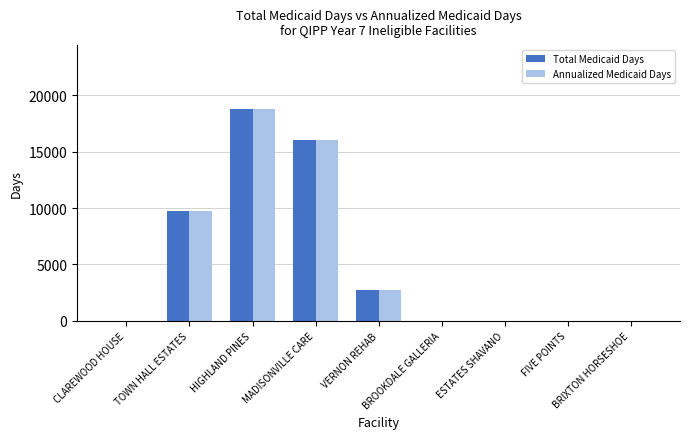

What are all the series names shown in the legend?

Total Medicaid Days, Annualized Medicaid Days